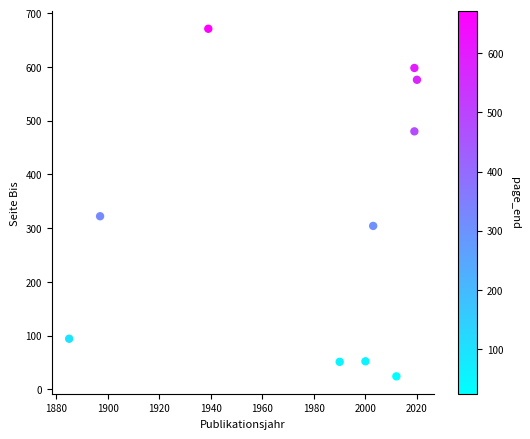

What Y value in the scatter plot is closest to 347?

322